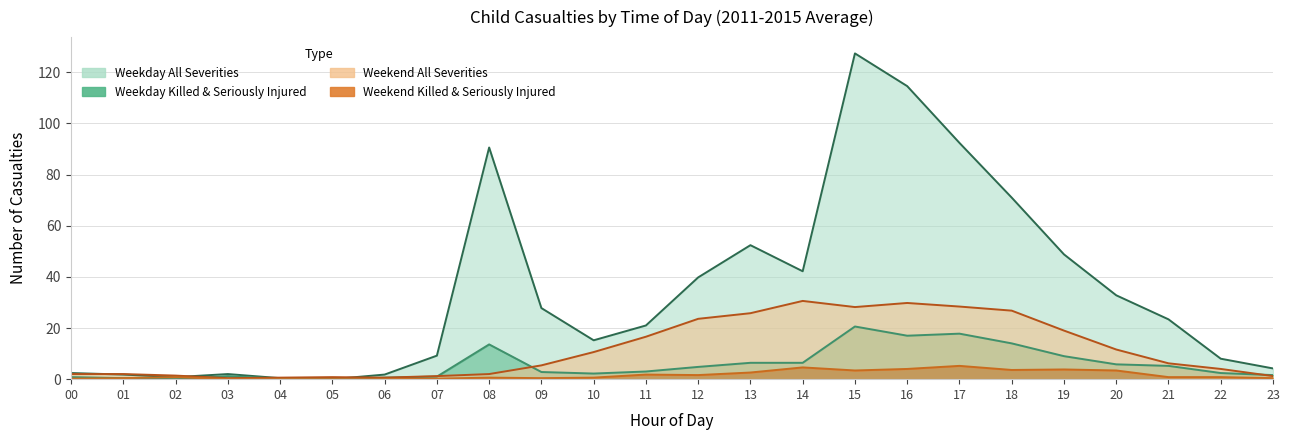

What is the value of the Weekend Killed and Seriously Injured point at the 14th from the left?

2.6